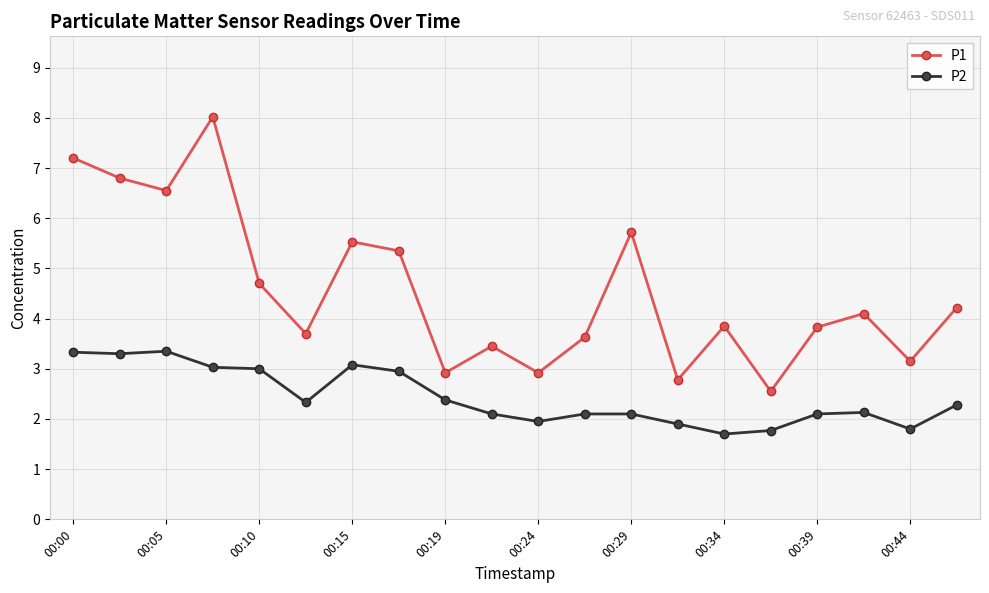

Which series has the largest total across all categories?

P1